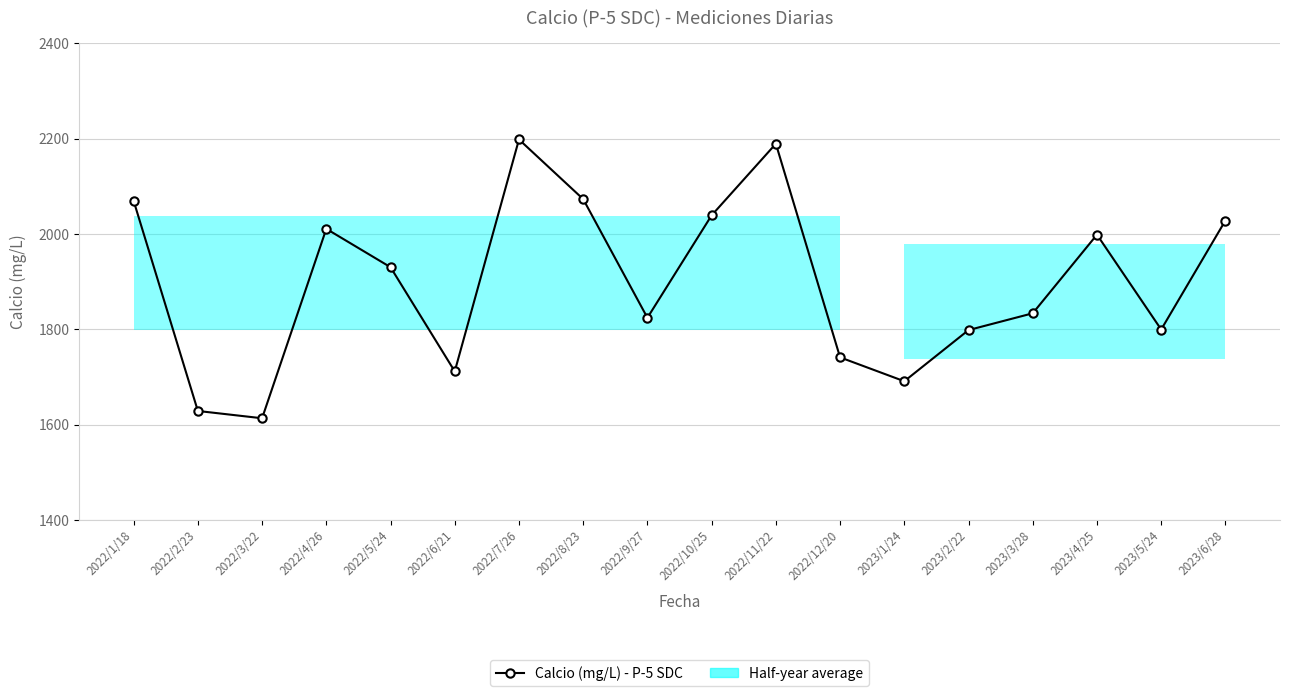

Is it true that the value at 2022/1/18 is 2888.6?

False